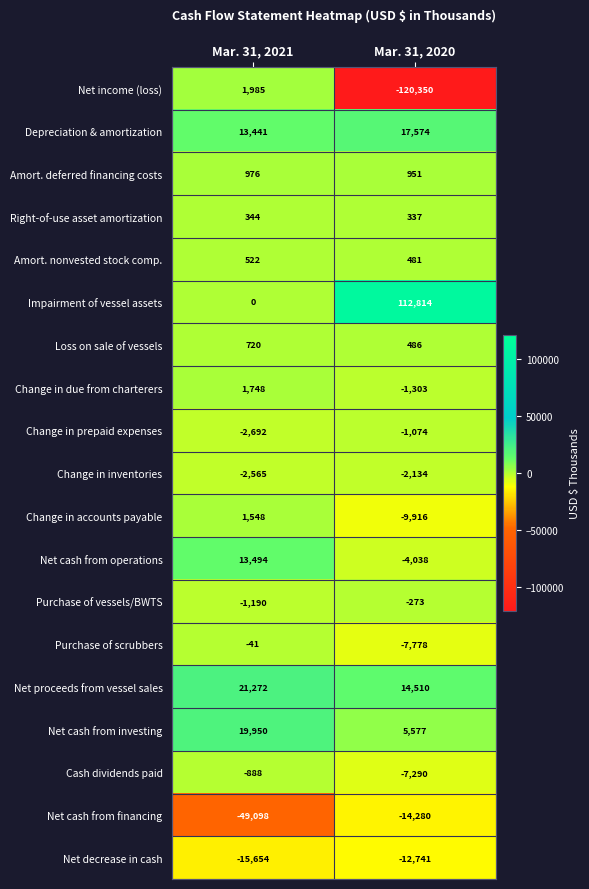

Is it true that Amort. nonvested stock comp. equals 759 at Mar. 31, 2021?

False